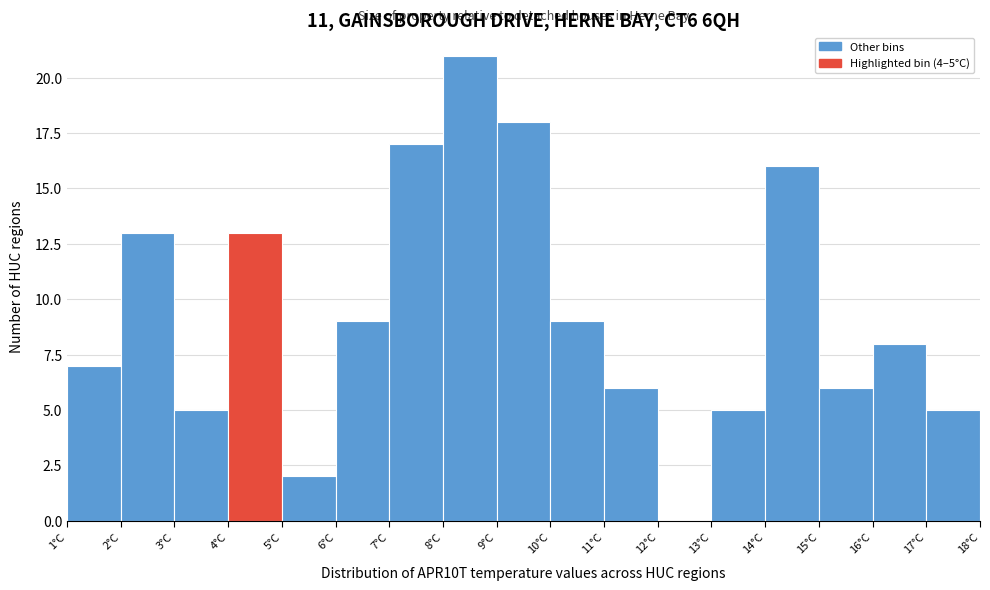

Which range on the x-axis has the tallest bar?

8 to 9